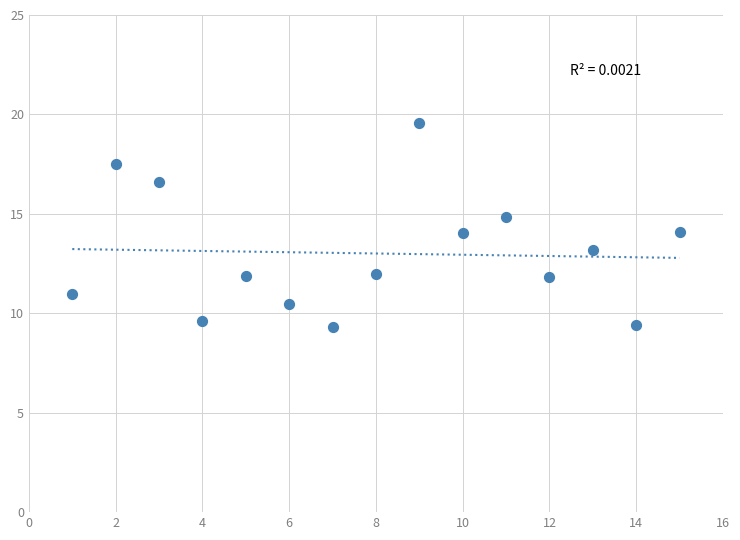

What is the range of Y values (max minus min)?

10.3